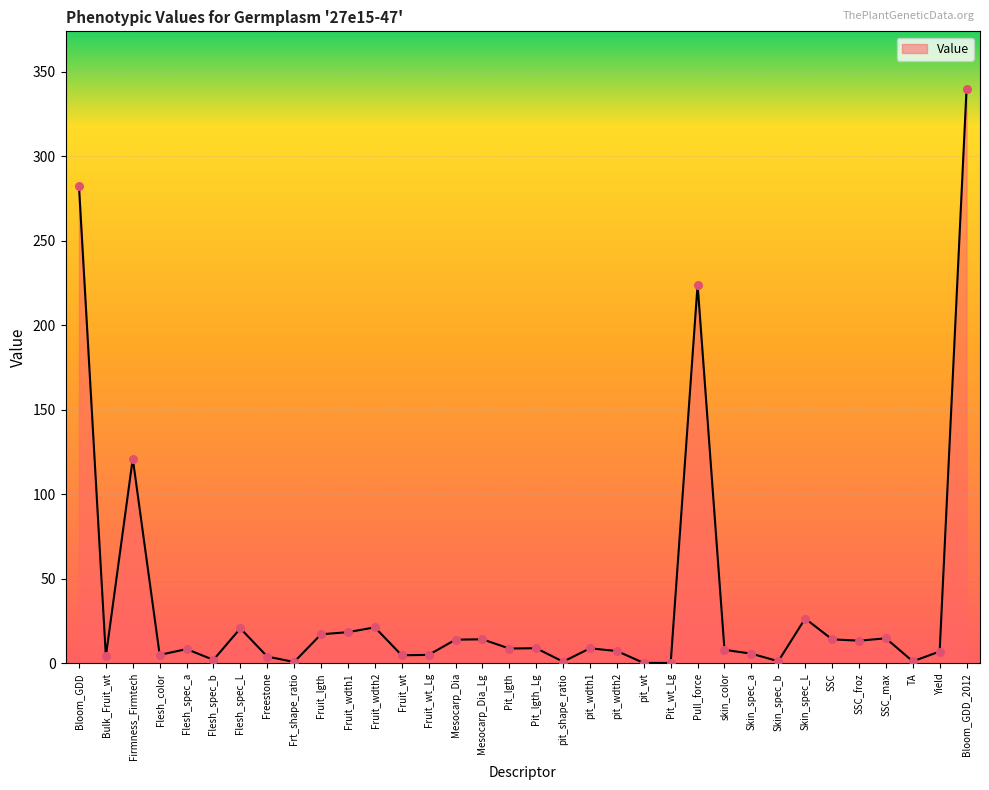

What is the change in value from Bloom_GDD to Flesh_spec_a?

-273.8